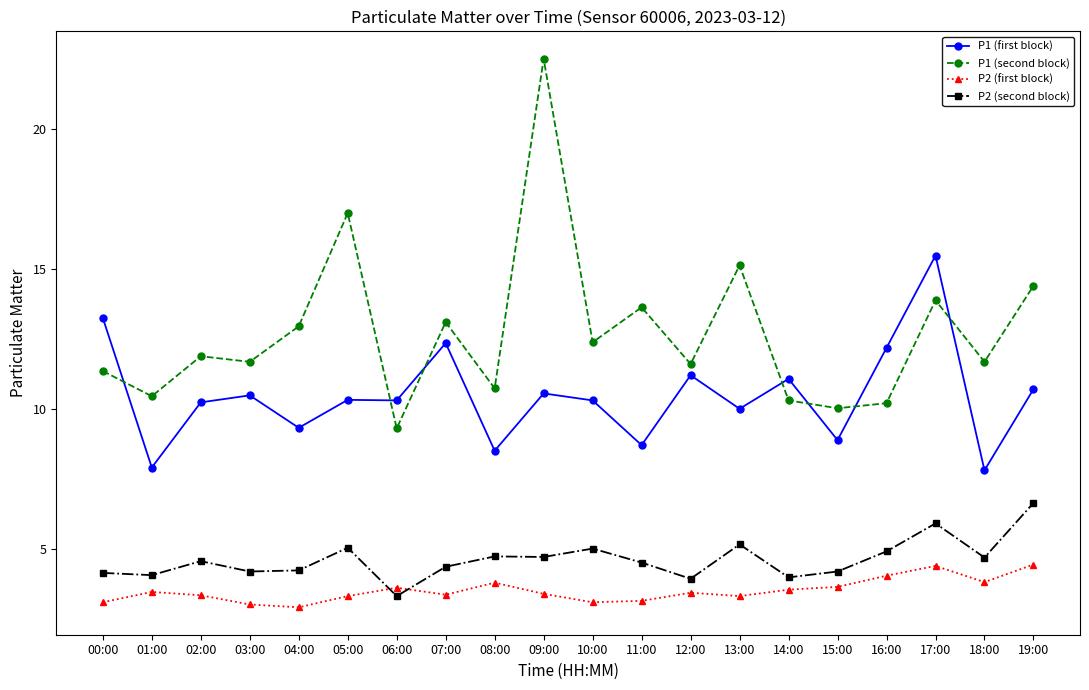

Does the chart have visible grid lines?

No